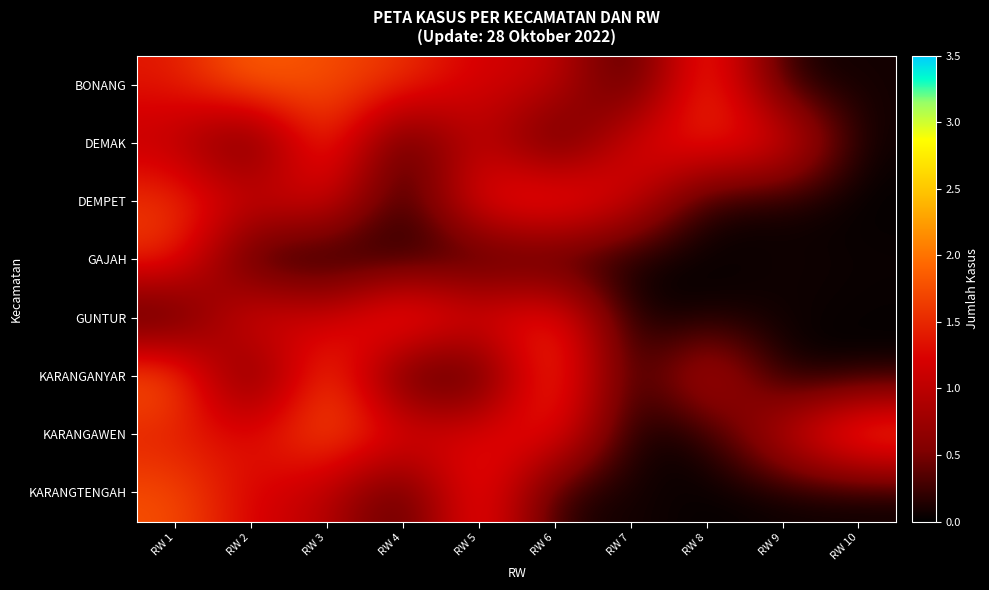

At which category is the sum across all series the highest?

RW 1